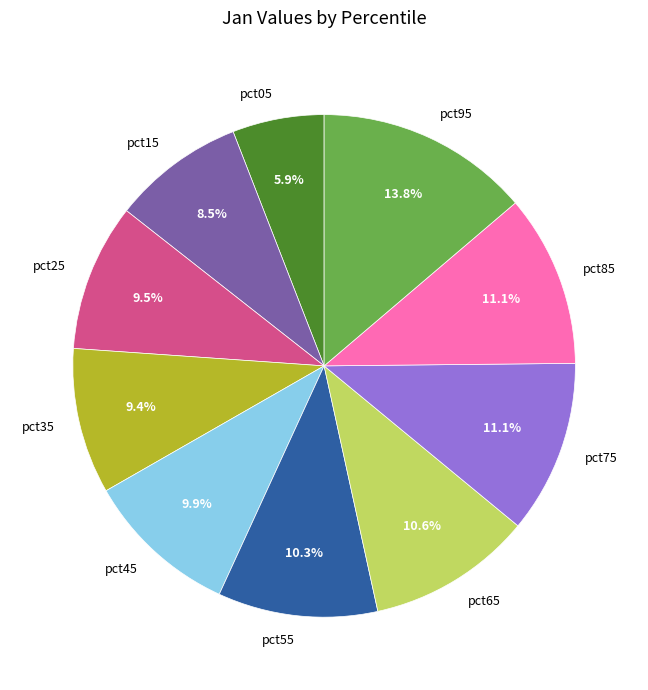

Which has a higher value, pct25 or pct05?

pct25